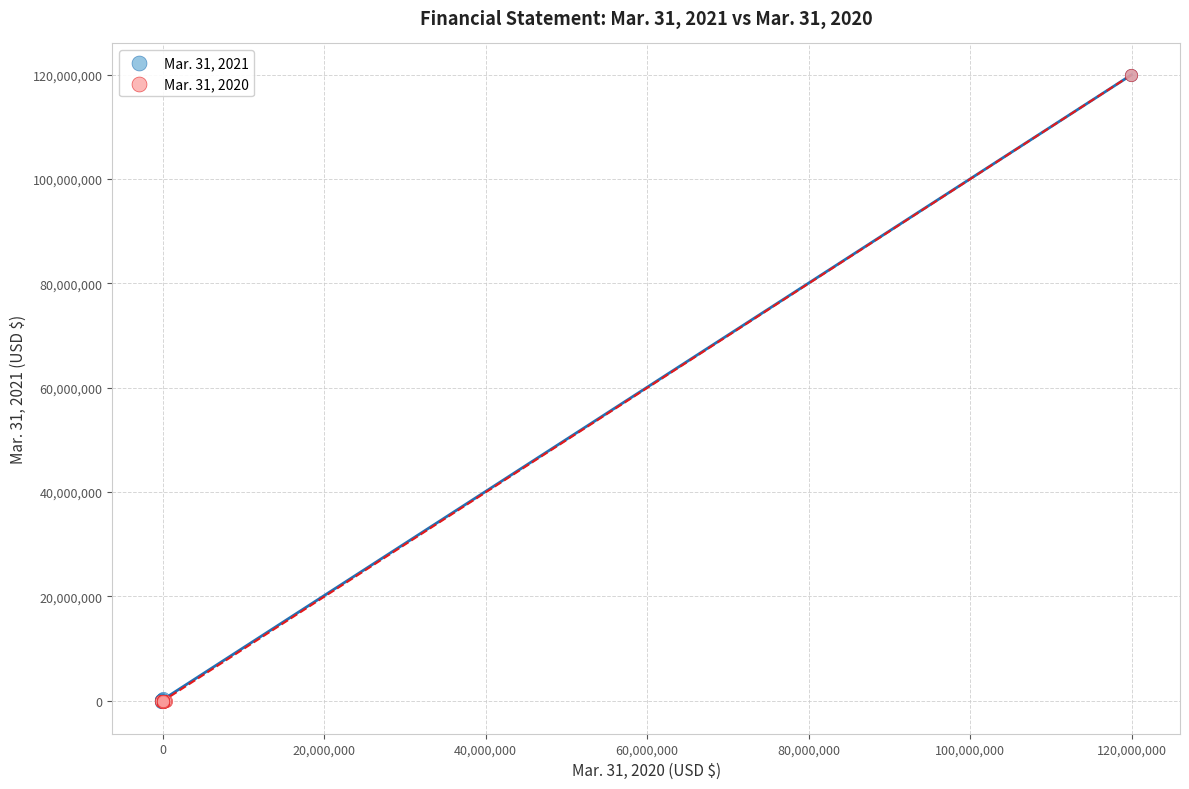

What are all the series names shown in the legend?

Mar. 31, 2021, Mar. 31, 2020